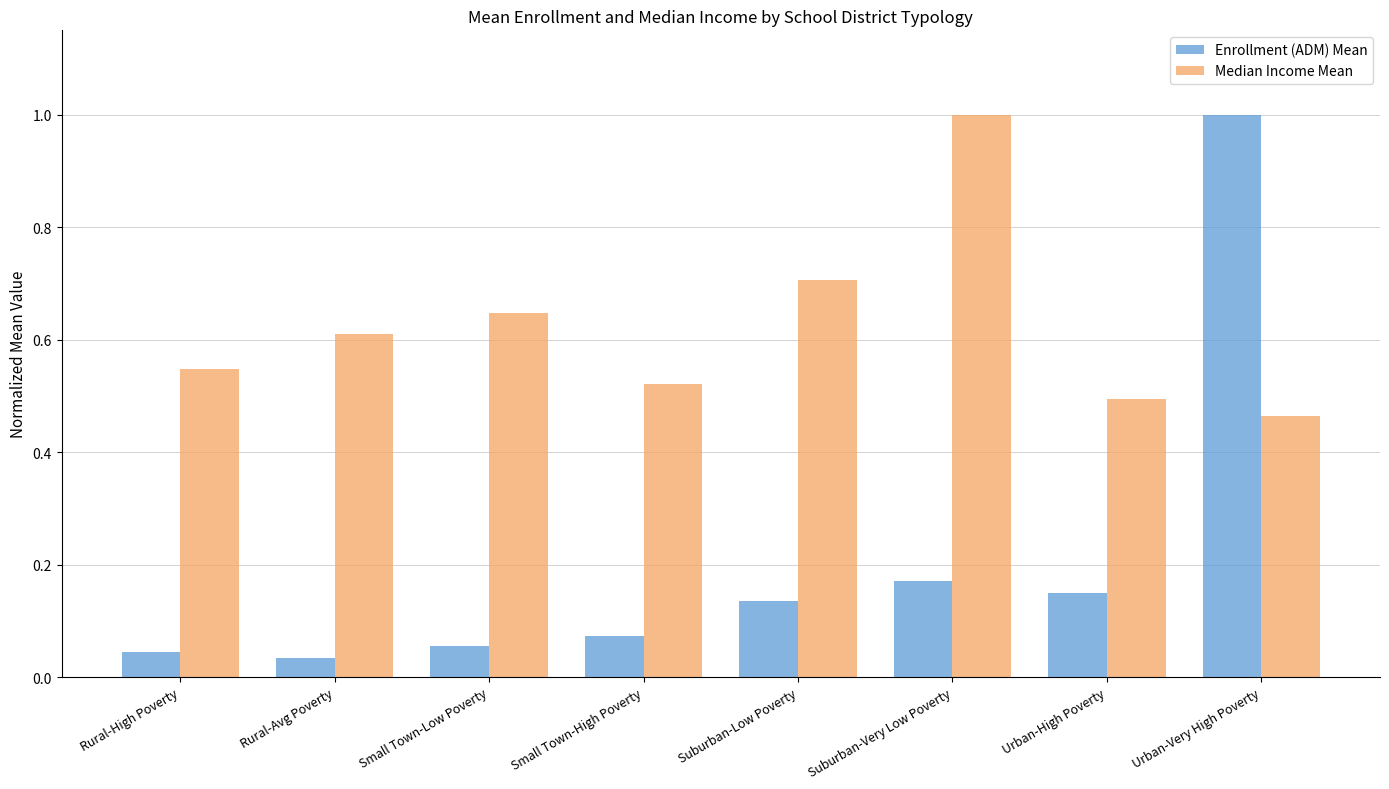

Rank the categories by Median Income Mean value from highest to lowest.

Suburban-Very Low Poverty, Suburban-Low Poverty, Small Town-Low Poverty, Rural-Avg Poverty, Rural-High Poverty, Small Town-High Poverty, Urban-High Poverty, Urban-Very High Poverty